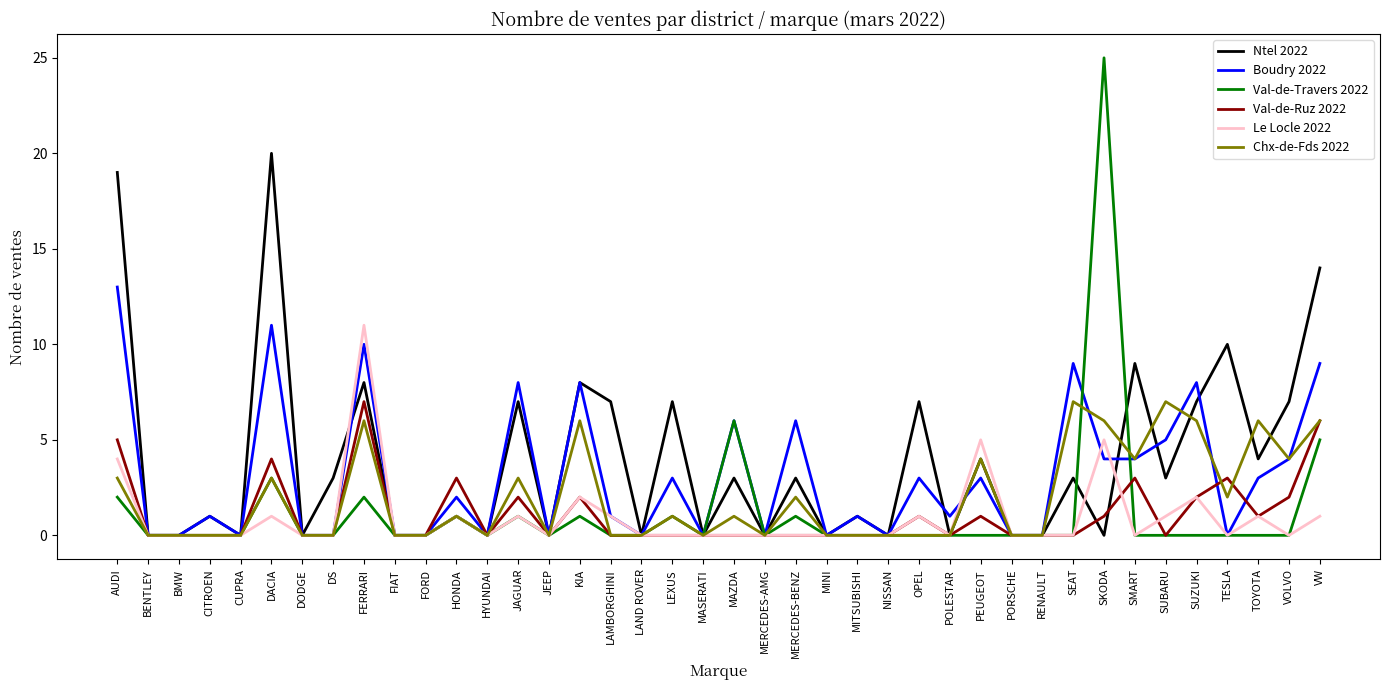

The value of Boudry 2022 at FERRARI is 15. True or false?

False